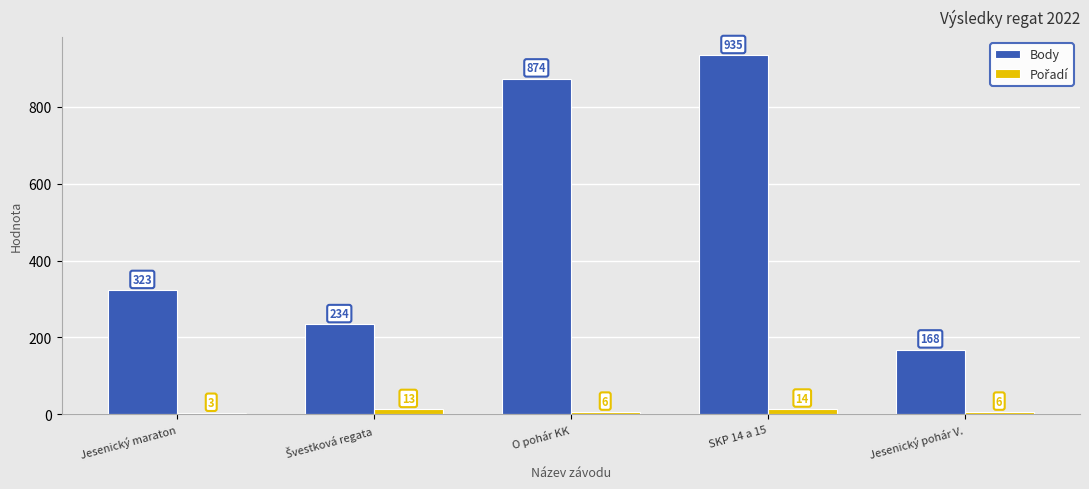

How many groups of bars are there?

5